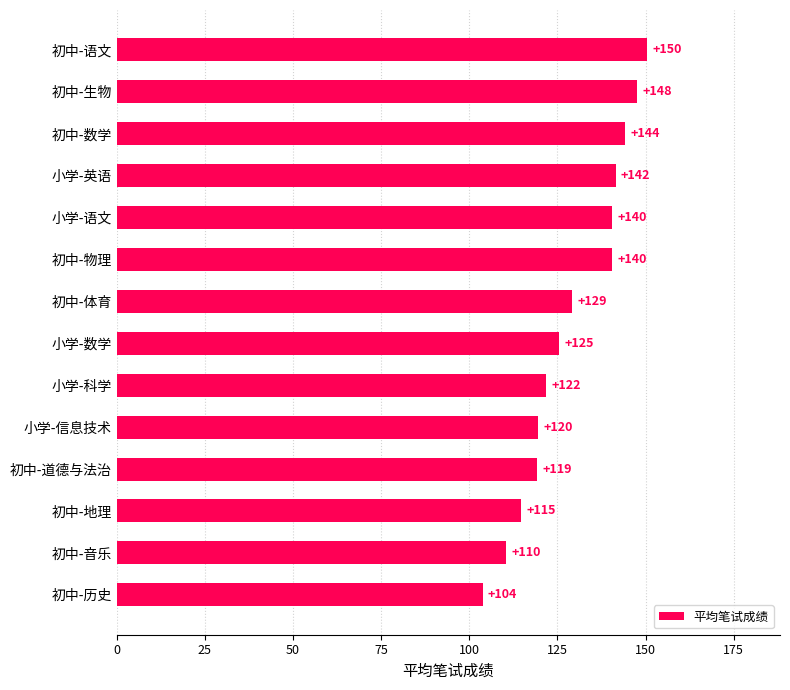

How many values exceed 129?

7